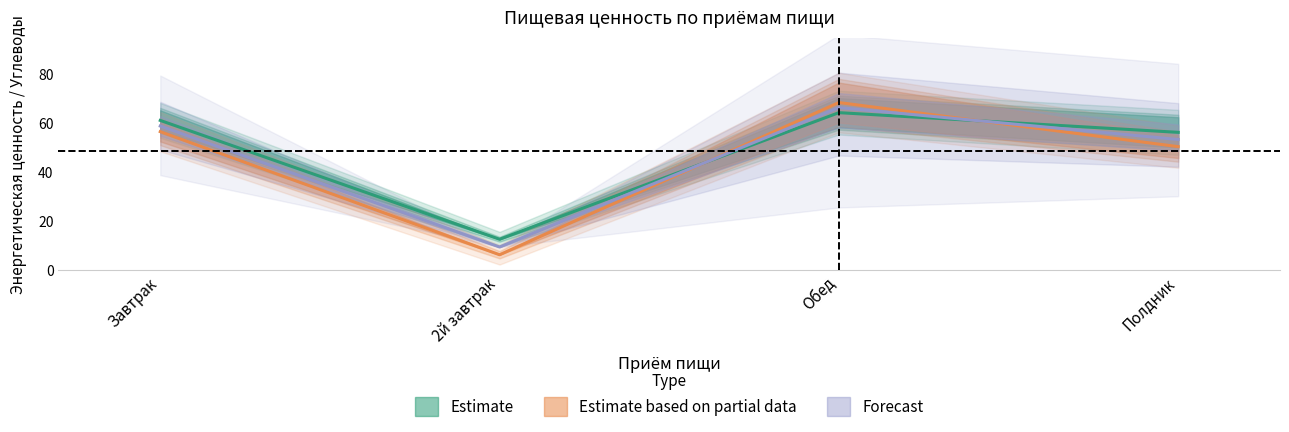

Which category has the lowest value across all series?

2й завтрак